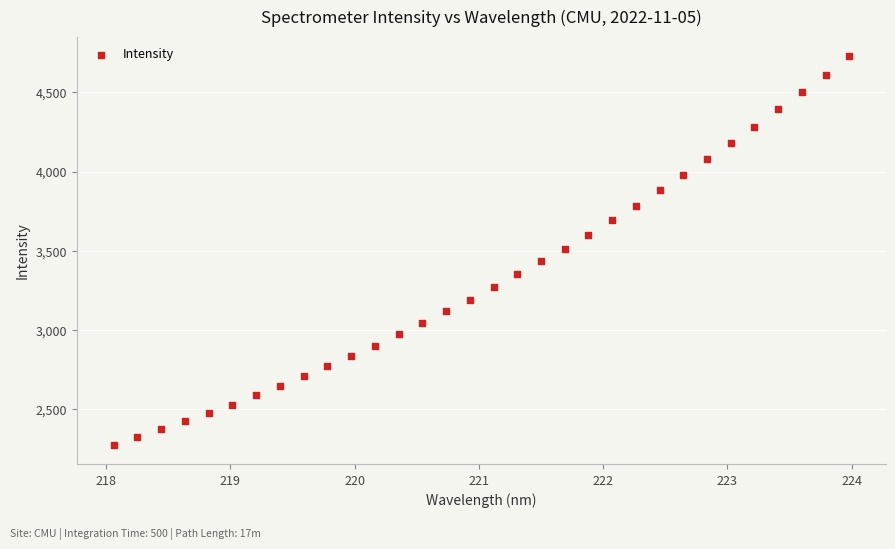

What is the range of X values (max minus min)?

5.9